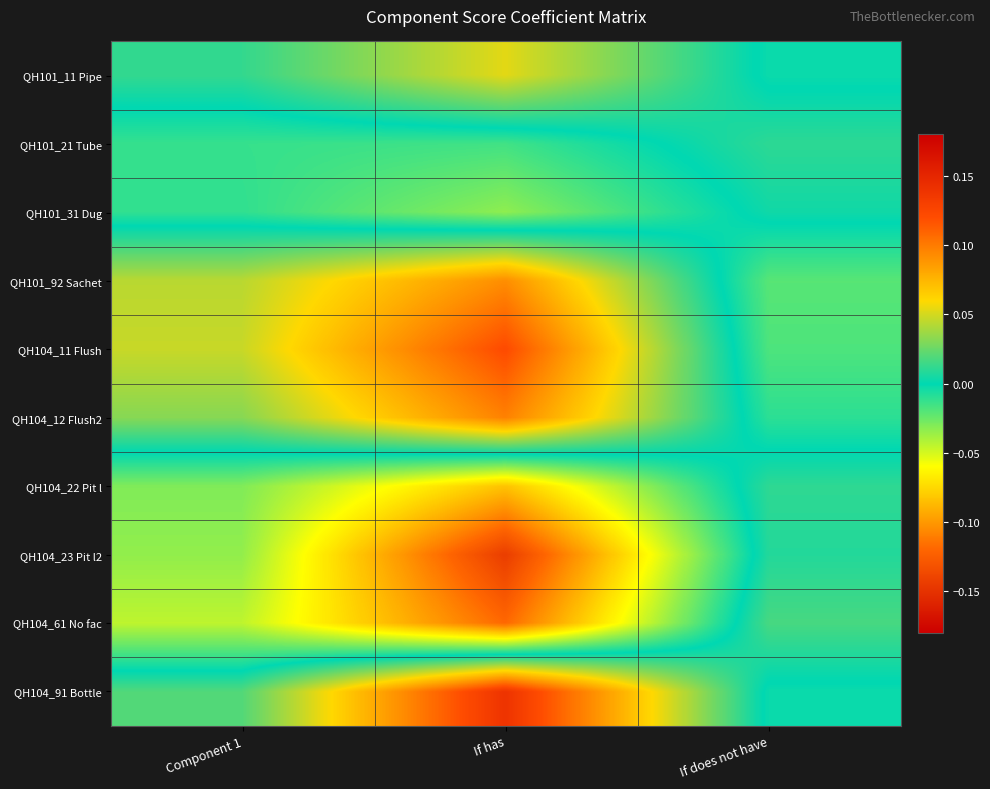

Which label corresponds to the smallest value in the chart?

If has